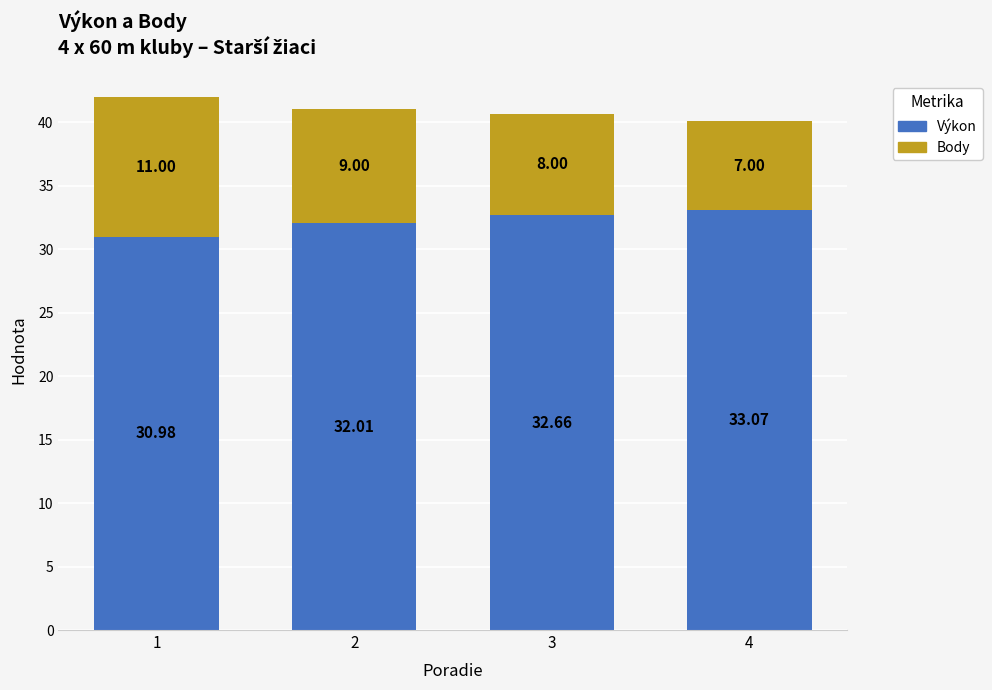

What is the difference between the second highest and minimum values in the Výkon series?

1.7